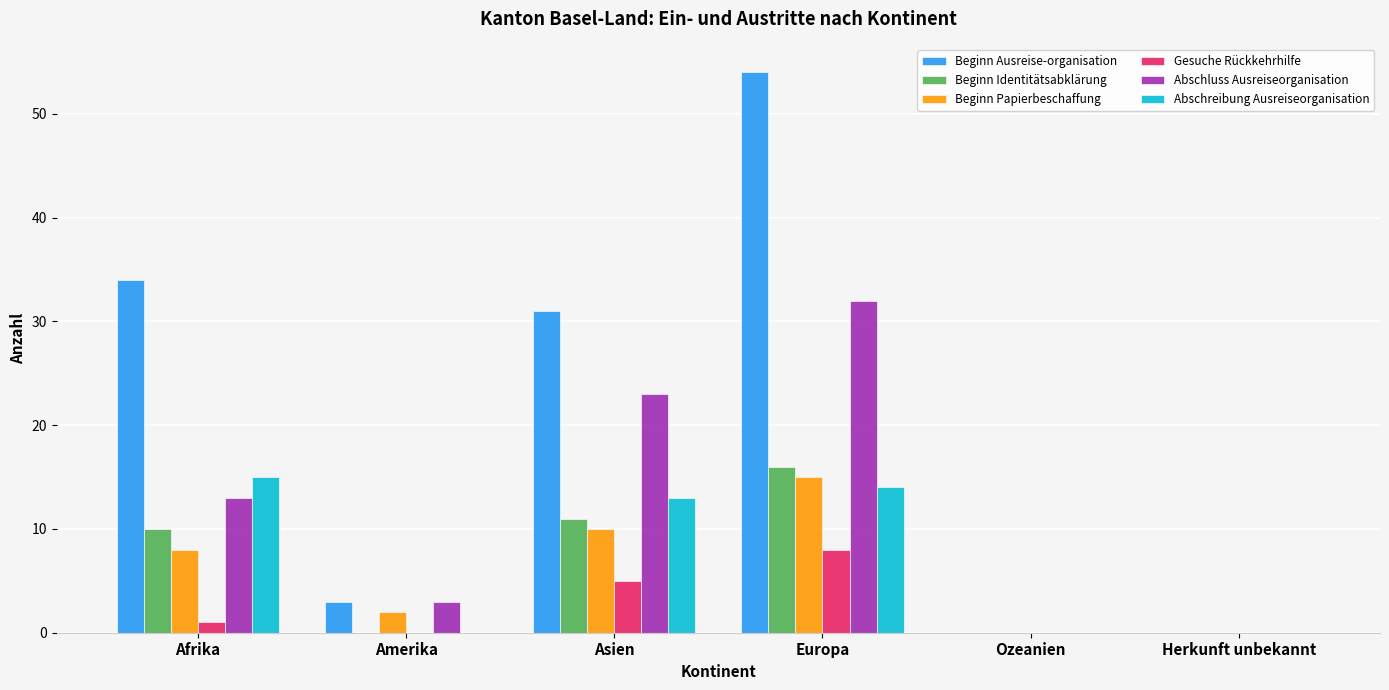

What value does the Abschluss Ausreiseorganisation series have at Afrika?

13